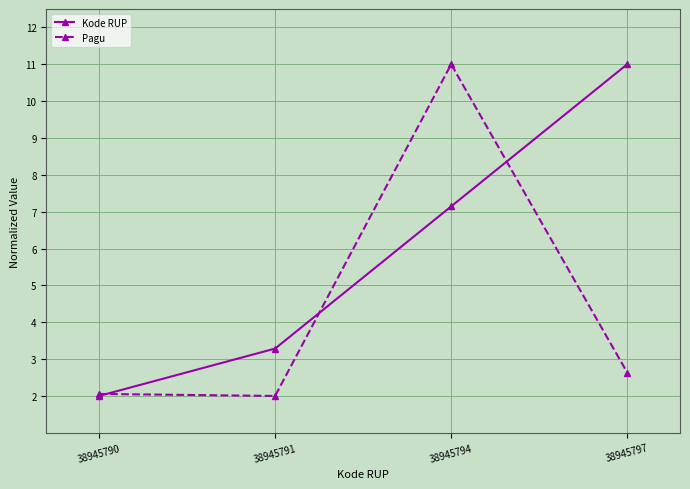

What value does the Kode RUP series have at 38945797?

11.0